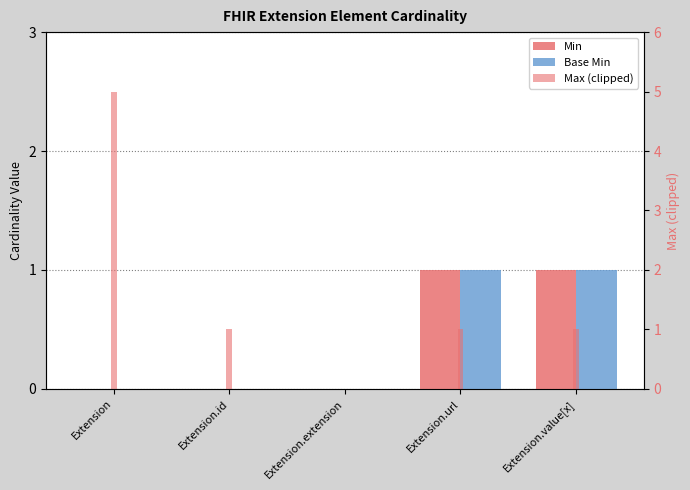

Are the bars grouped side by side (vs. stacked)?

Yes